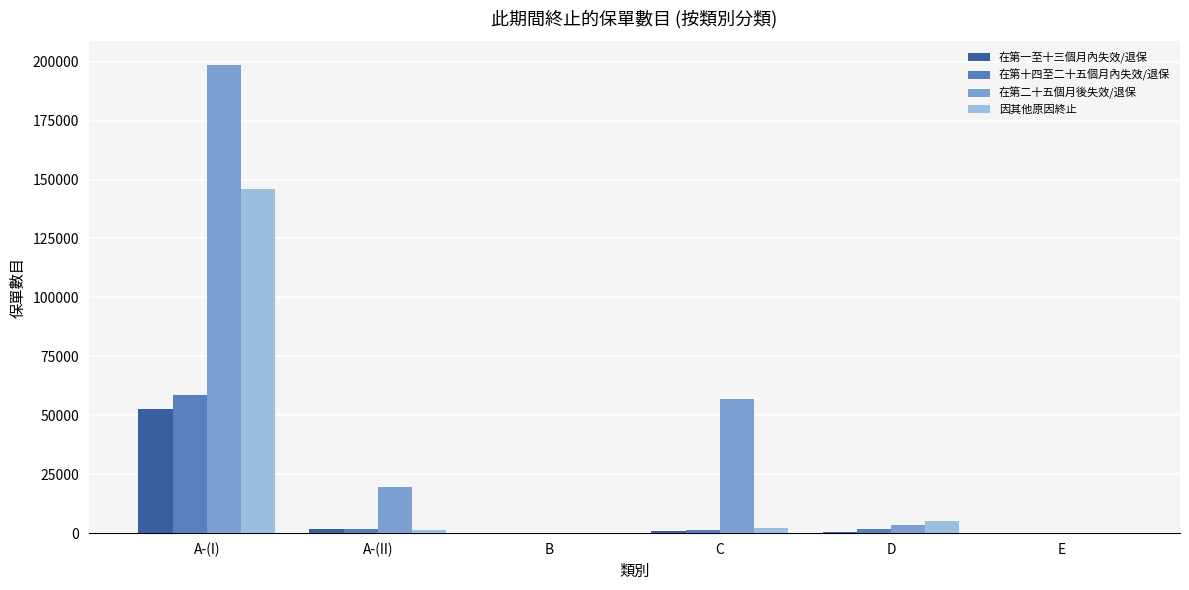

Is it true that 在第十四至二十五個月內失效/退保 equals 0 at E?

True